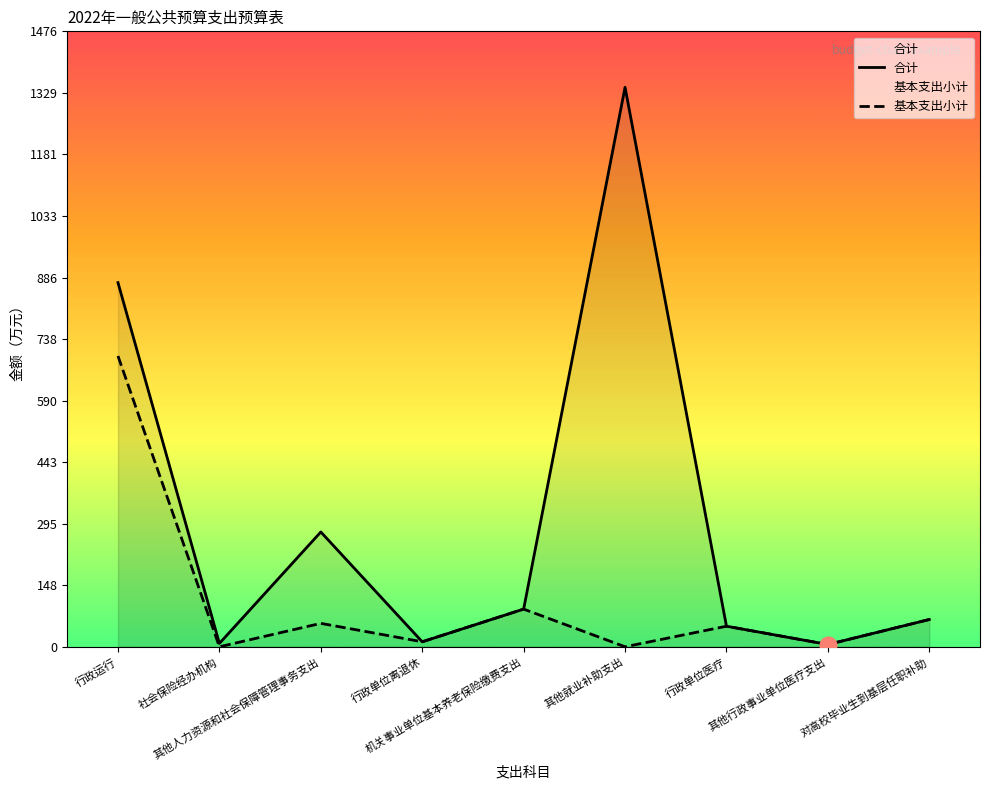

Between 对高校毕业生到基层任职补助 and 行政运行, which is larger?

行政运行